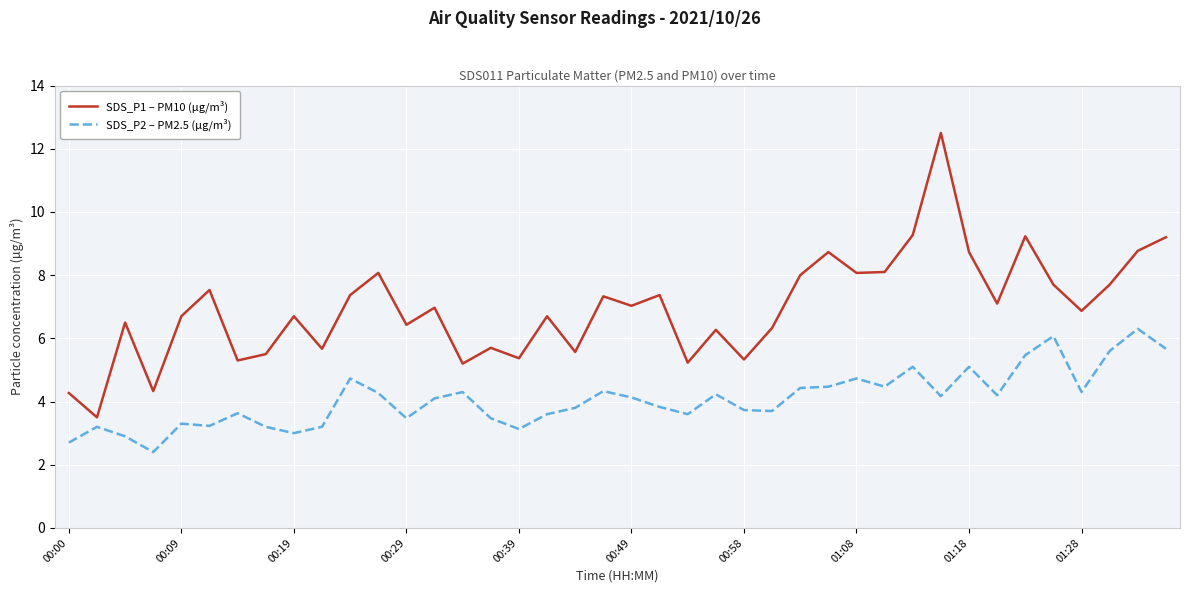

What is the minimum value shown in the chart?

2.4